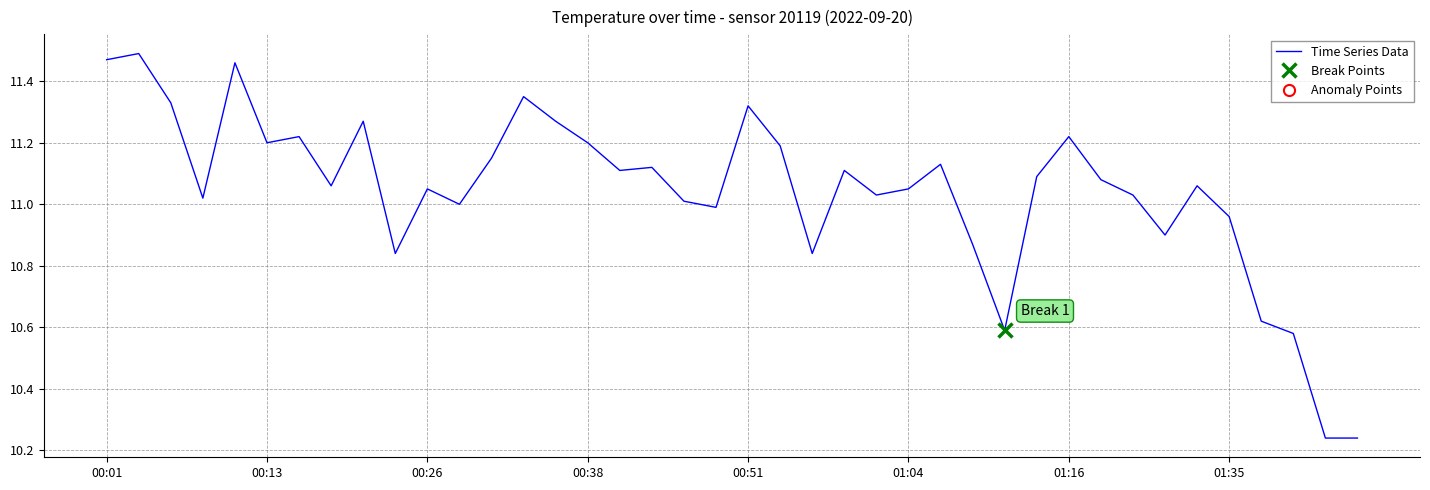

Is this an area chart (filled region under the line)?

No